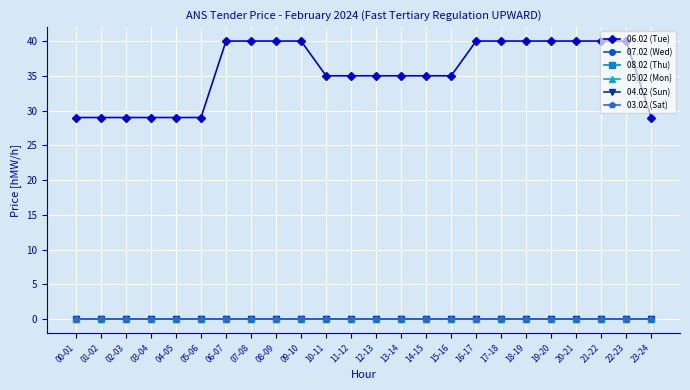

Does the chart have visible grid lines?

Yes